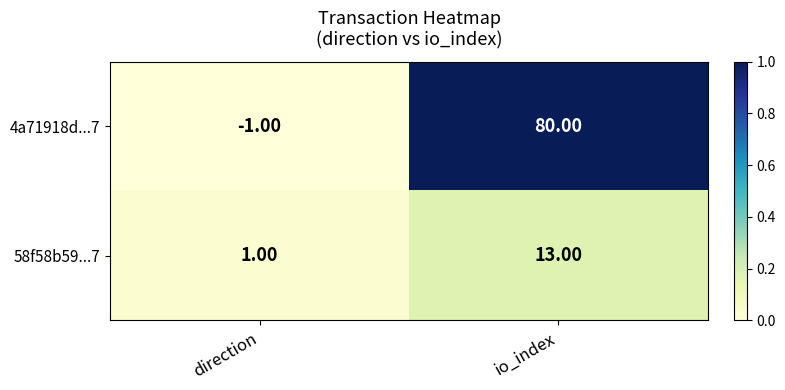

Which category has the highest value across all series?

io_index